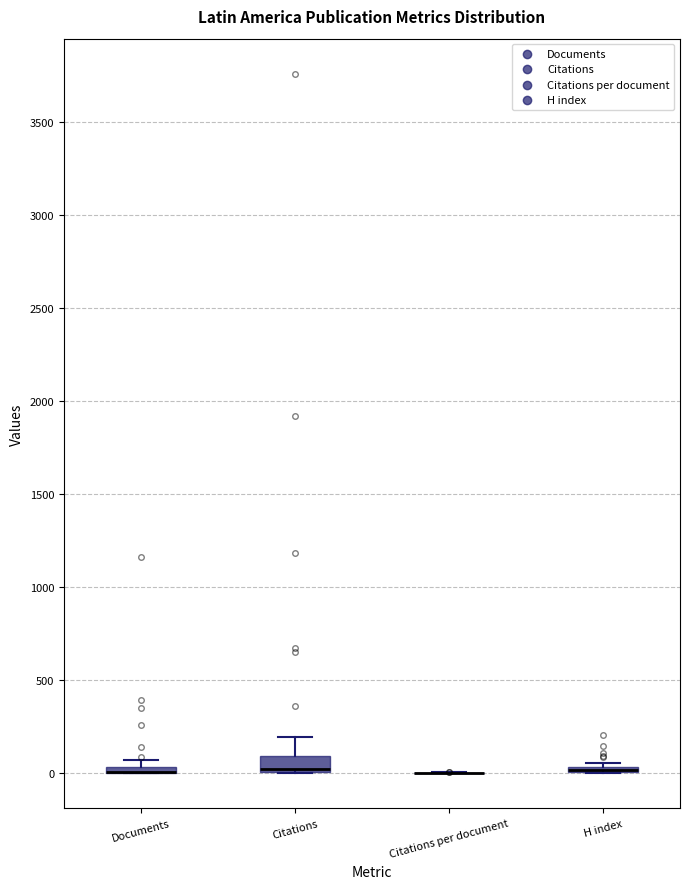

Where is the lower edge of the box for Documents on the y-axis? The values are not printed on the chart, so give them approximately, as read against the axis.

0